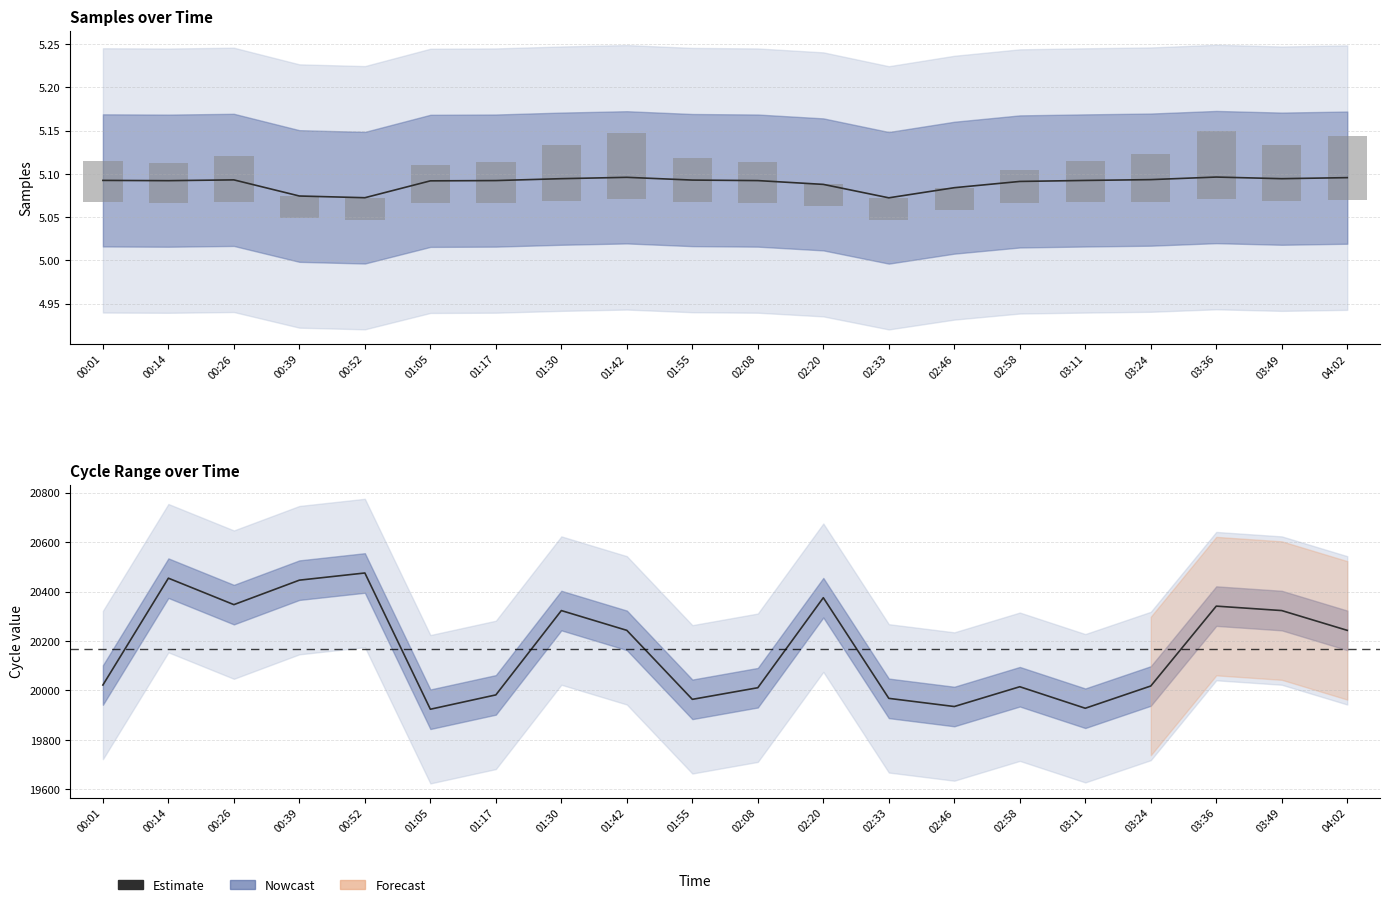

List the labels in order of value, smallest first.

01:05, 03:11, 02:46, 01:55, 02:33, 01:17, 02:08, 02:58, 03:24, 00:01, 01:42, 04:02, 01:30, 03:49, 03:36, 00:26, 02:20, 00:39, 00:14, 00:52